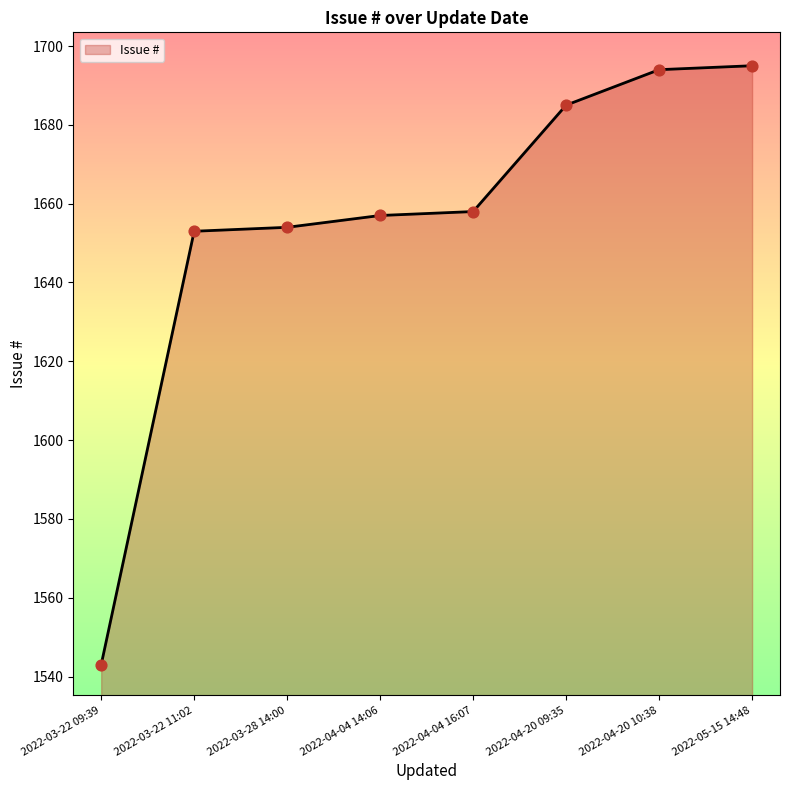

What is the change in value from 2022-04-04 16:07 to 2022-05-15 14:48?

+37